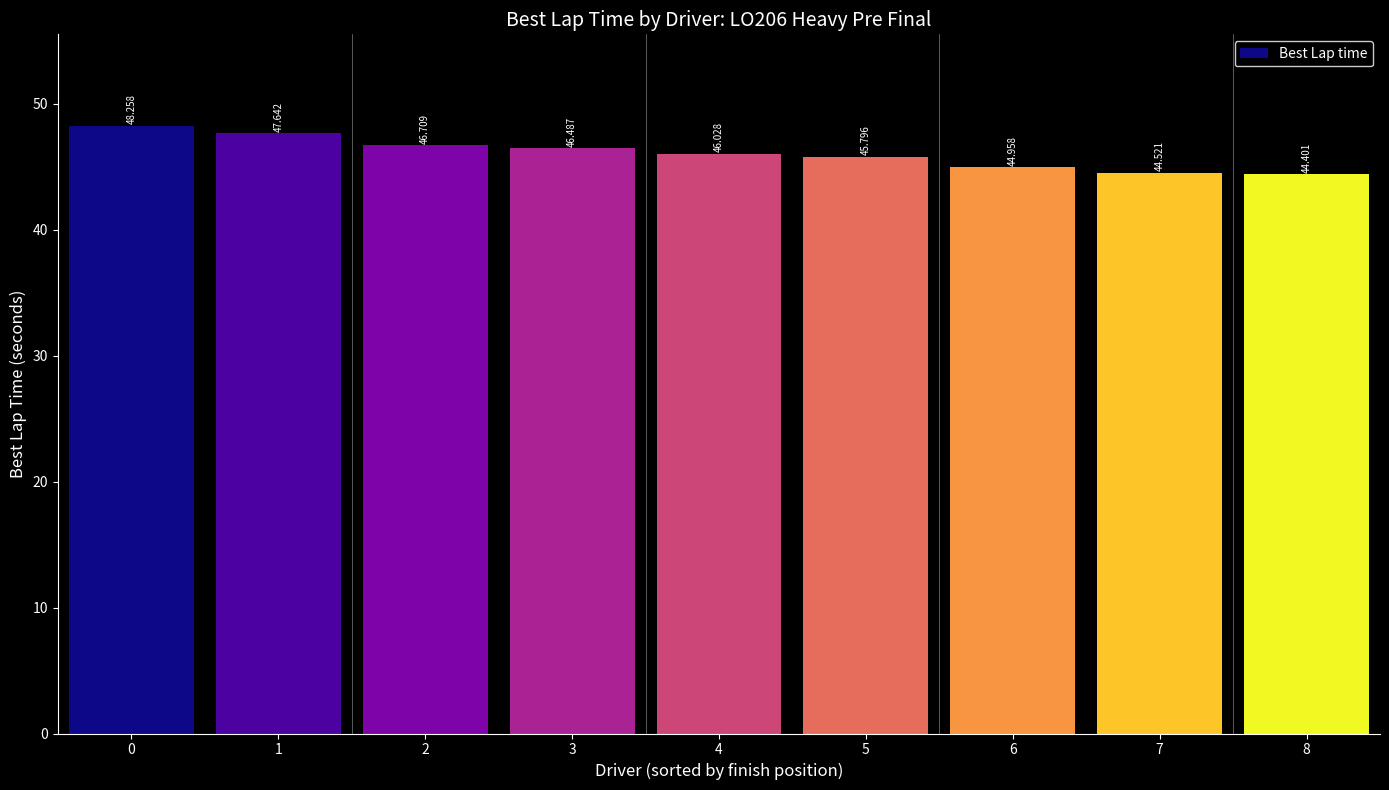

What is the difference between the values at 8 and 0?

3.9